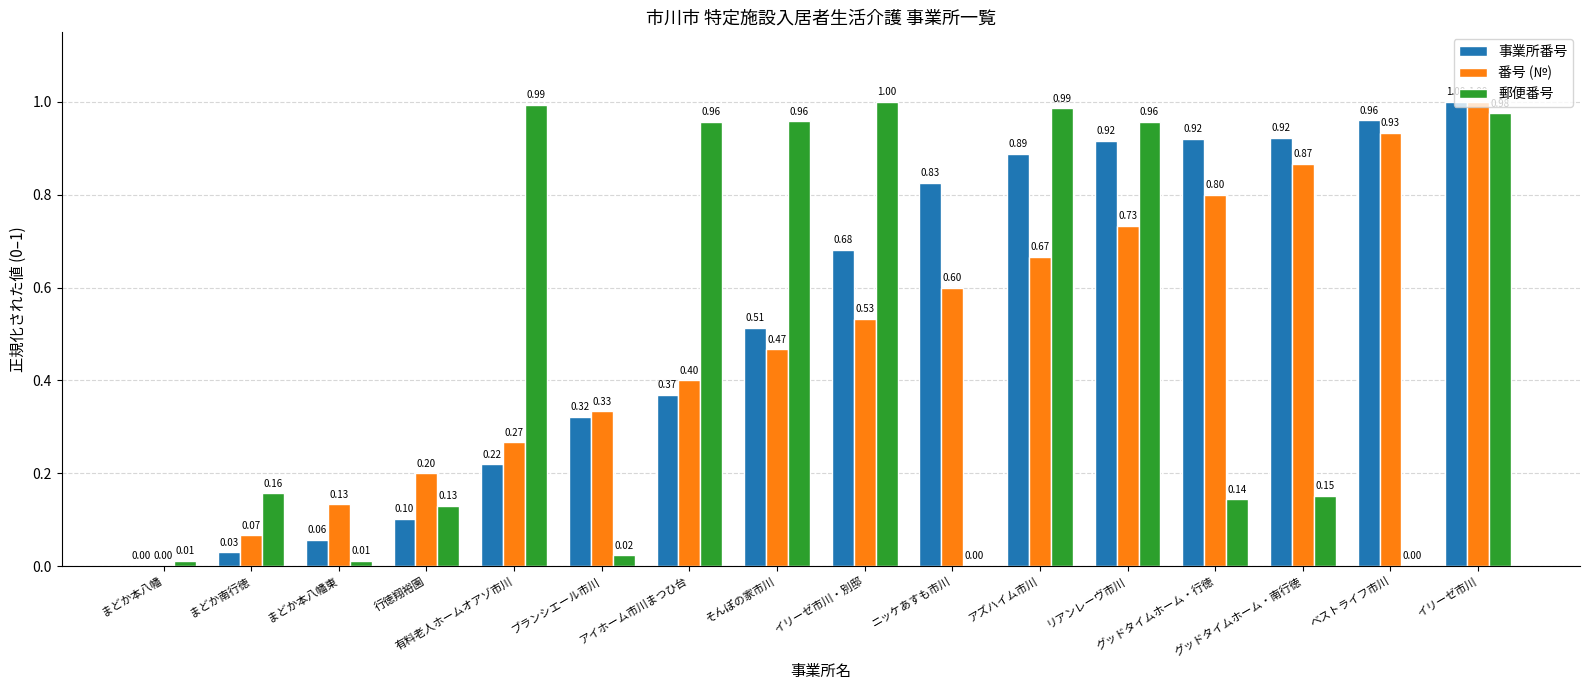

Is the value of 番号 (№) at グッドタイムホーム・行徳 greater than the value of 事業所番号 at アイホーム市川まつひ台?

Yes